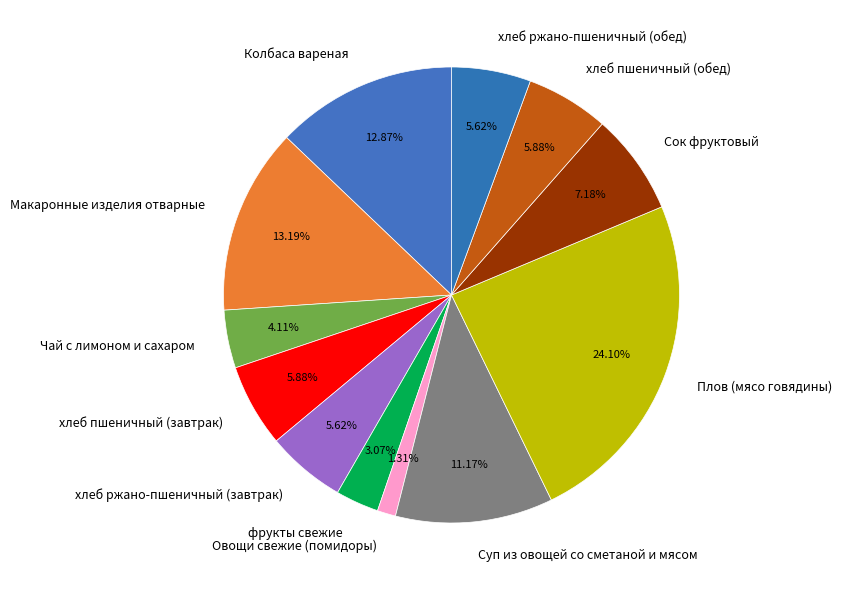

To the nearest percent, what is the difference between the largest and smallest slice percentages?

23%